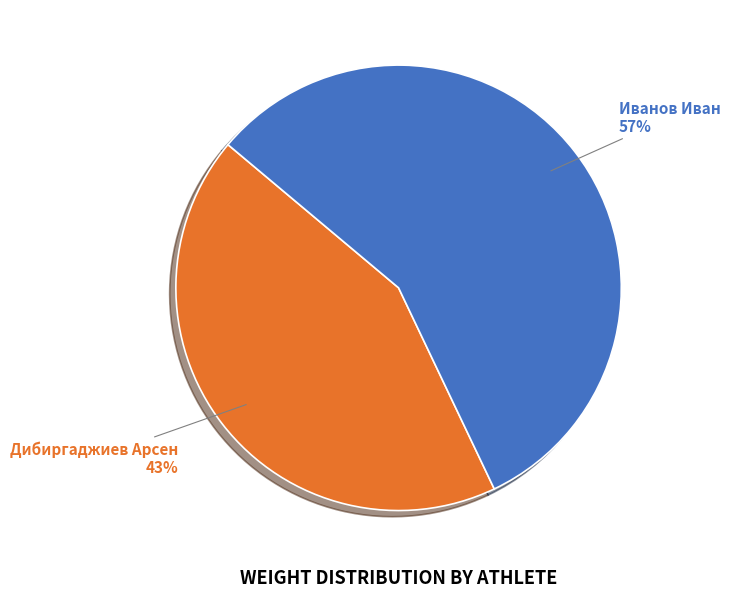

To the nearest percent, what is the average slice percentage?

50%